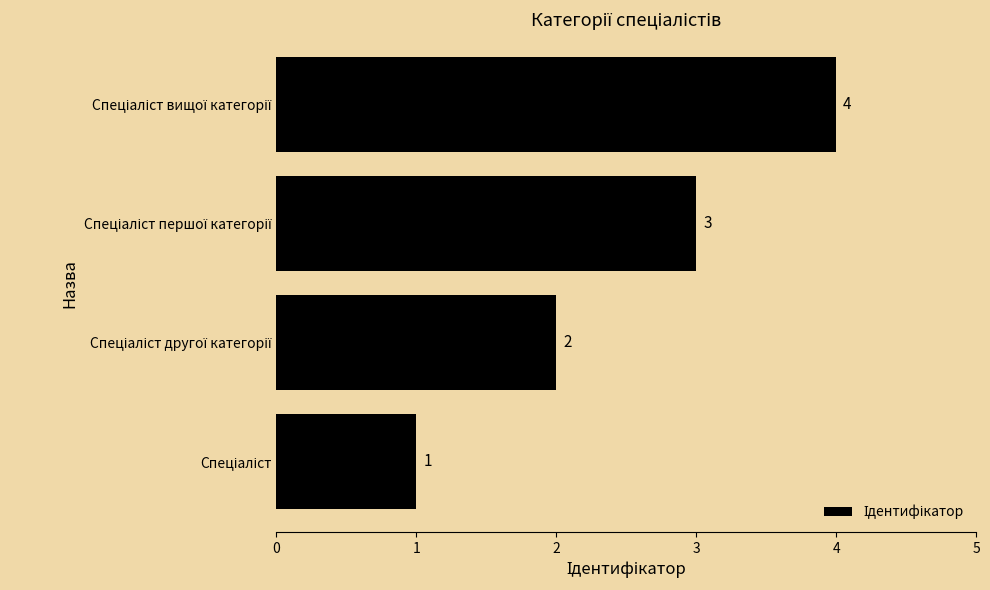

What is the sum of all values?

10